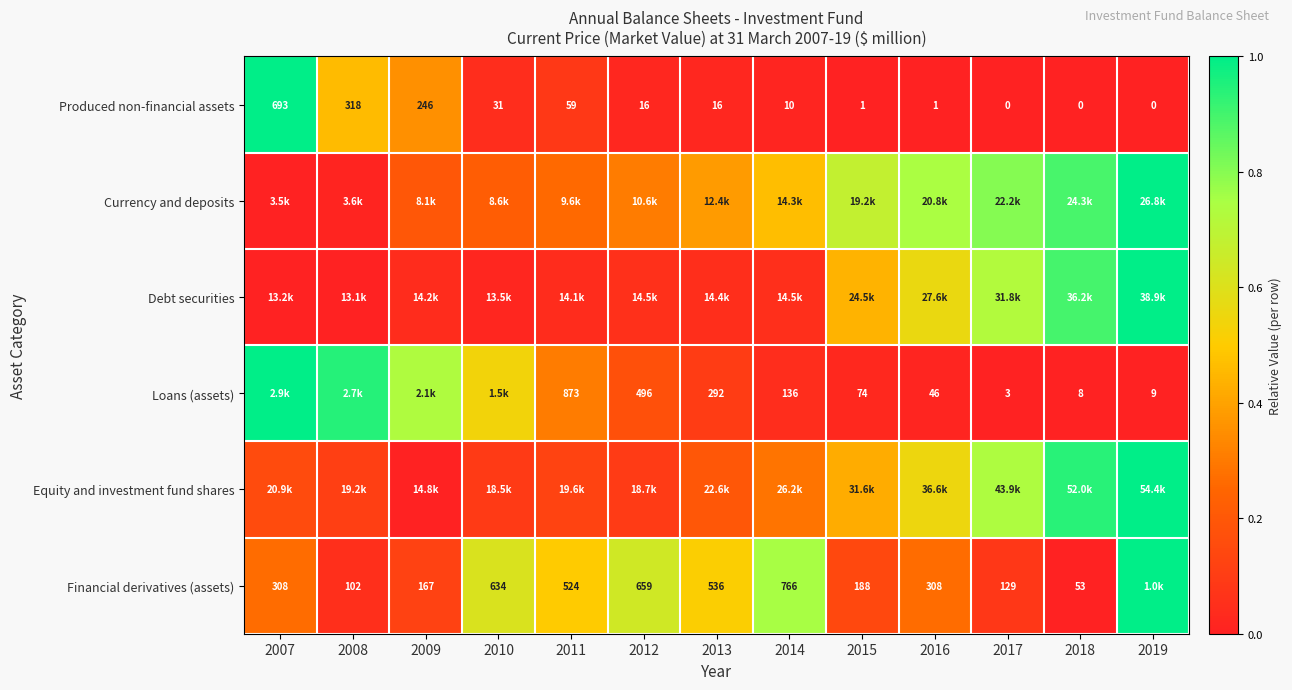

At which label does Equity and investment fund shares reach its peak?

2019